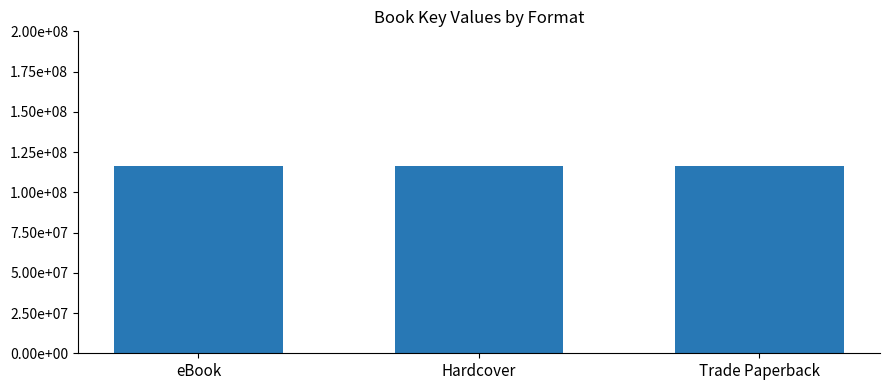

What is the sum of the values at eBook (Scythe) and eBook (Pathfinder)?

232333013